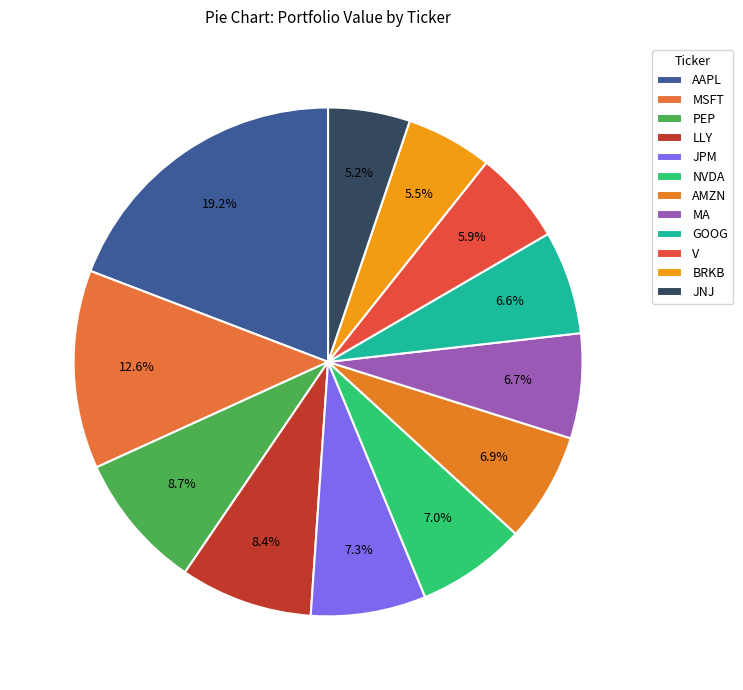

Which category has the smallest portion of the pie?

JNJ